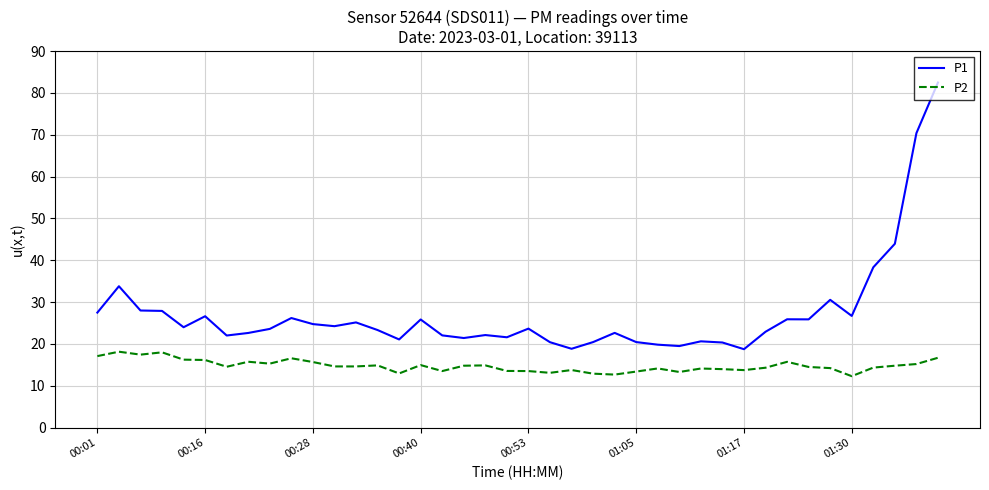

What is the minimum value shown in the chart?

12.3